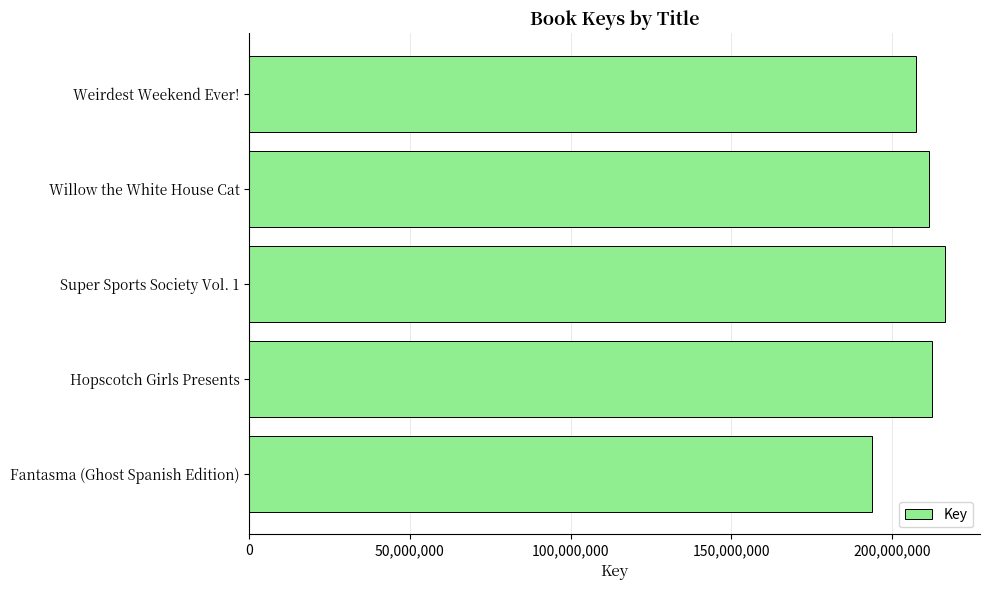

Reading bottom to top, what are all the values shown in this chart?

193847164	212466074	216497531	211469902	207420540